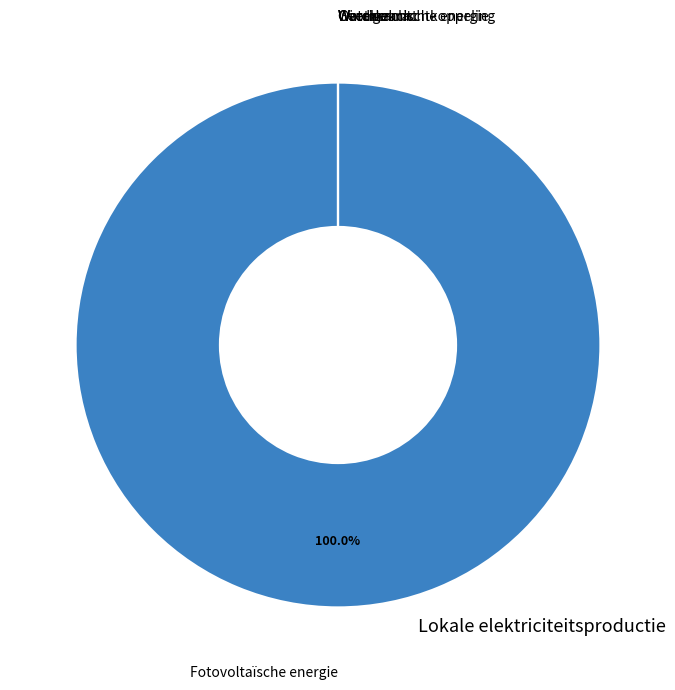

Count the number of slices in the pie.

6